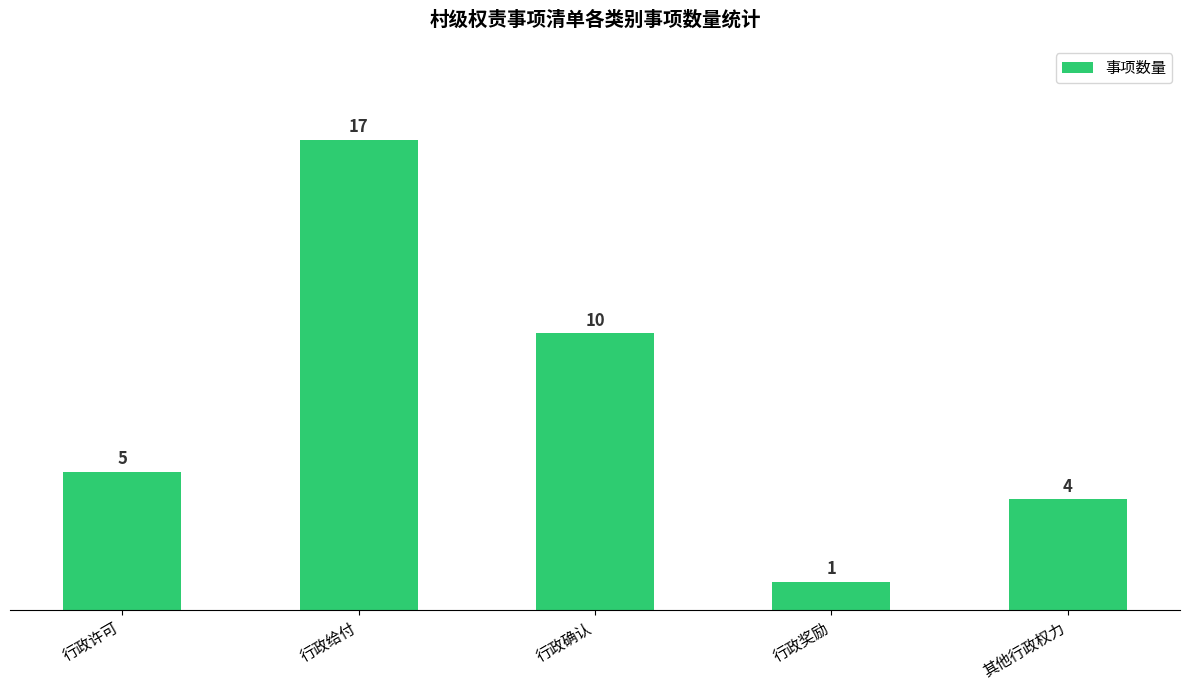

List the labels in order of value, smallest first.

行政奖励, 其他行政权力, 行政许可, 行政确认, 行政给付